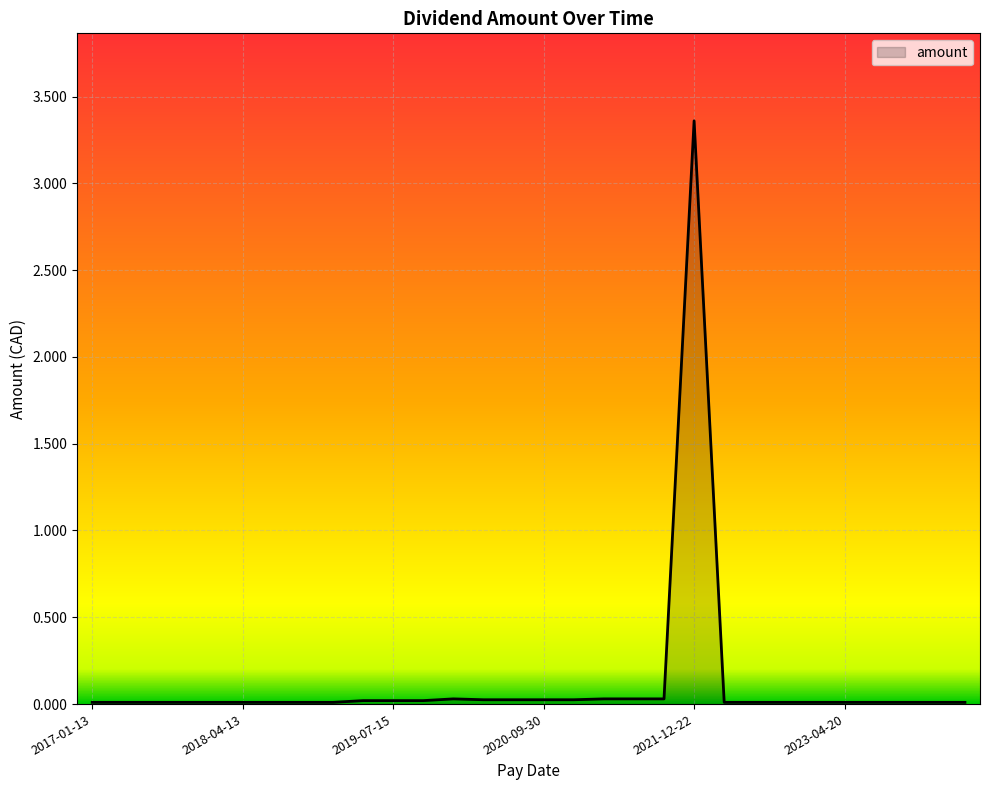

Reading left to right, transcribe all the data shown in this chart.

0.0	0.0	0.0	0.0	0.0	0.0	0.0	0.0	0.0	3.4	0.0	0.0	0.0	0.0	0.0	0.0	0.0	0.0	0.0	0.0	0.0	0.0	0.0	0.0	0.0	0.0	0.0	0.0	0.0	0.0